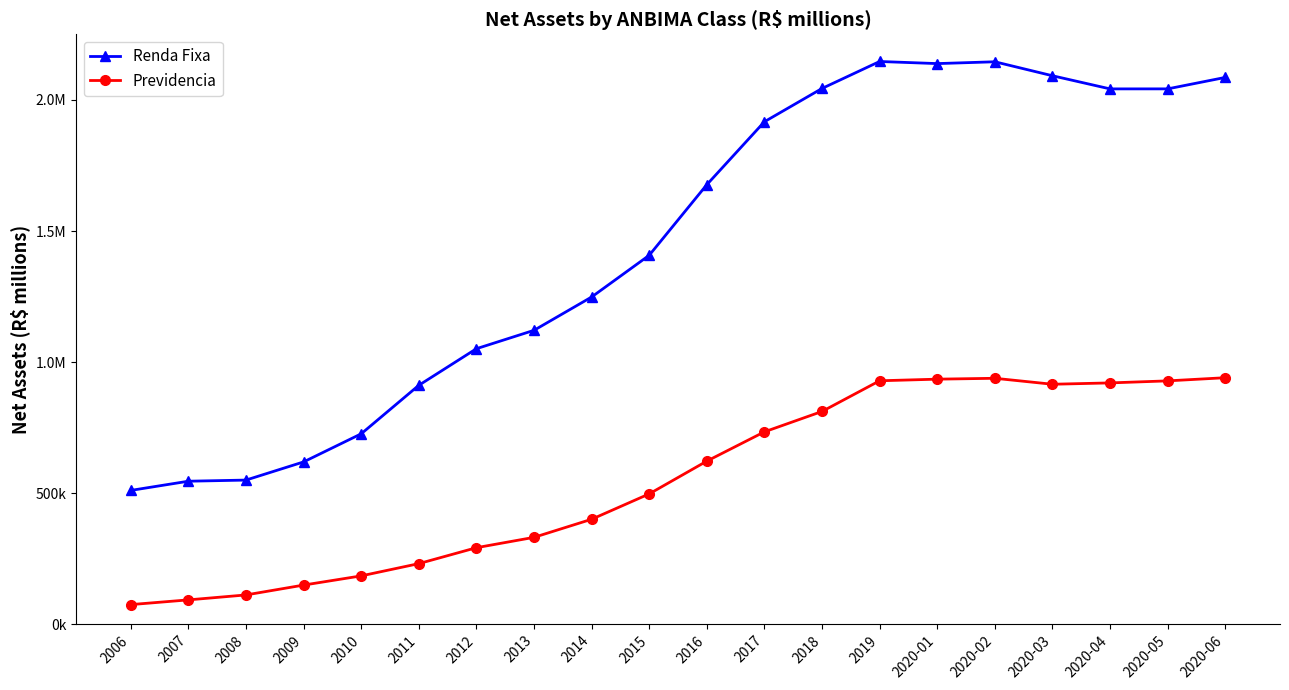

What are all the series names shown in the legend?

Renda Fixa, Previdencia